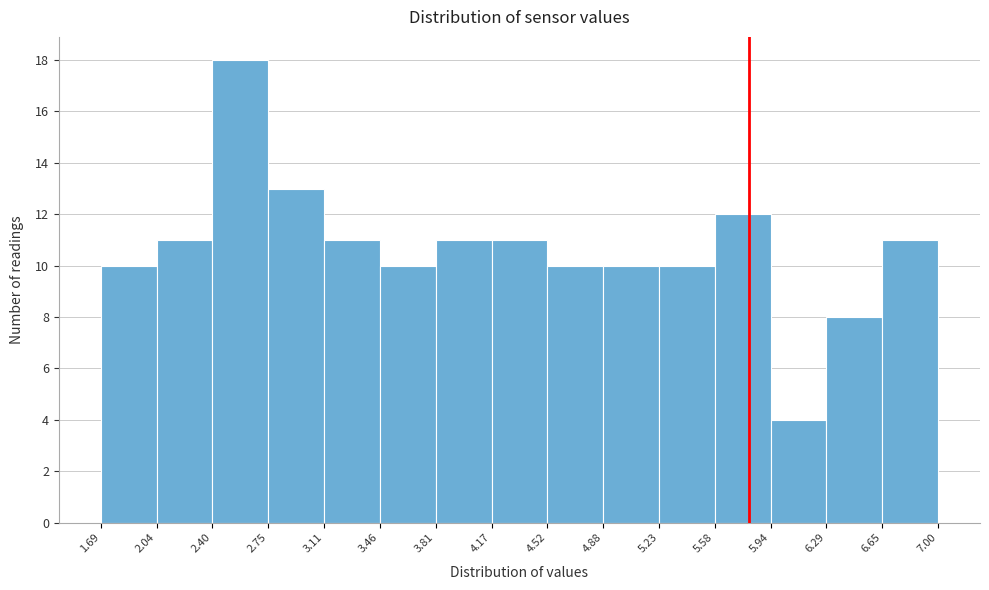

Reading left to right, list every bar in this chart as the range it spans on the x-axis followed by its height. The values are not printed on the chart, so give them approximately, as read against the axis.

1.69 to 2.04: 10
2.04 to 2.40: 11
2.40 to 2.75: 18
2.75 to 3.11: 13
3.11 to 3.46: 11
3.46 to 3.81: 10
3.81 to 4.17: 11
4.17 to 4.52: 11
4.52 to 4.88: 10
4.88 to 5.23: 10
5.23 to 5.58: 10
5.58 to 5.94: 12
5.94 to 6.29: 4
6.29 to 6.65: 8
6.65 to 7.00: 11